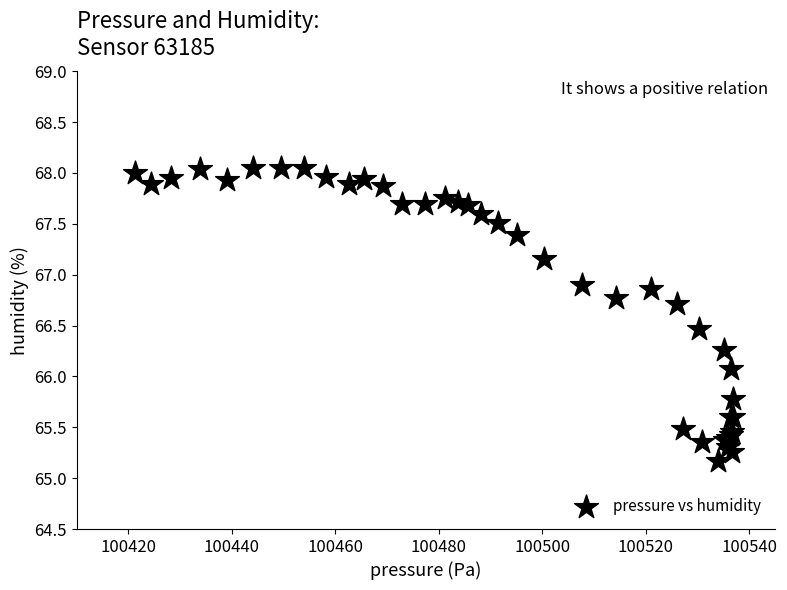

What Y value in the scatter plot is closest to 66?

66.1